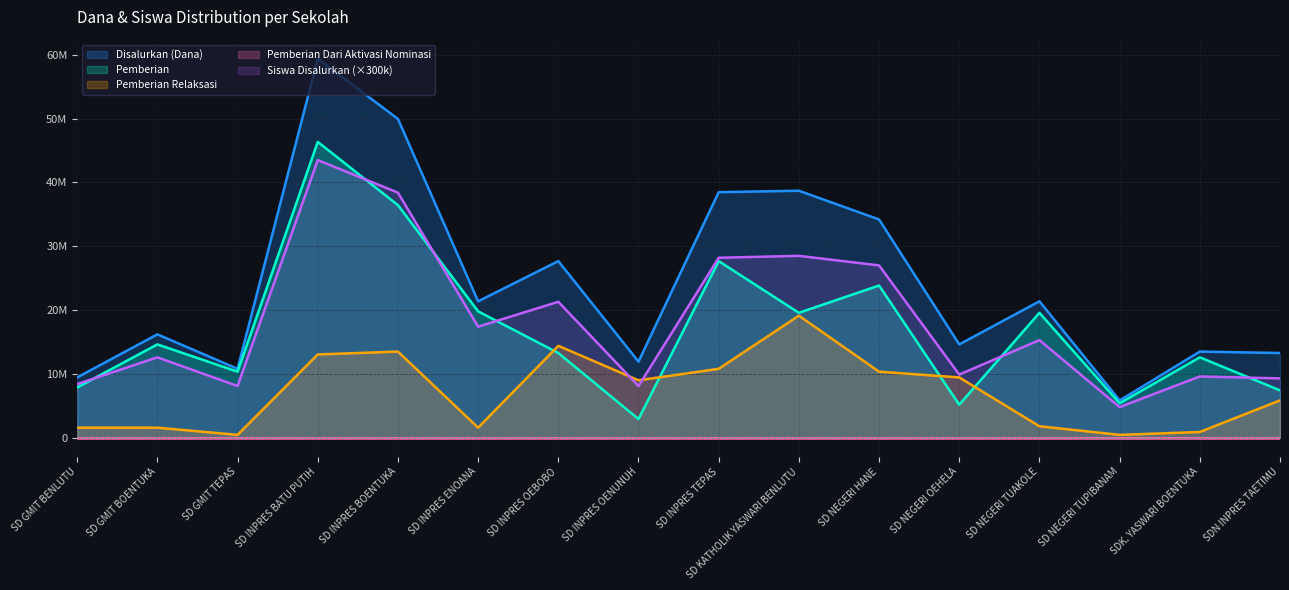

What value does the Disalurkan (Dana) series have at SD NEGERI OEHELA?

14625000